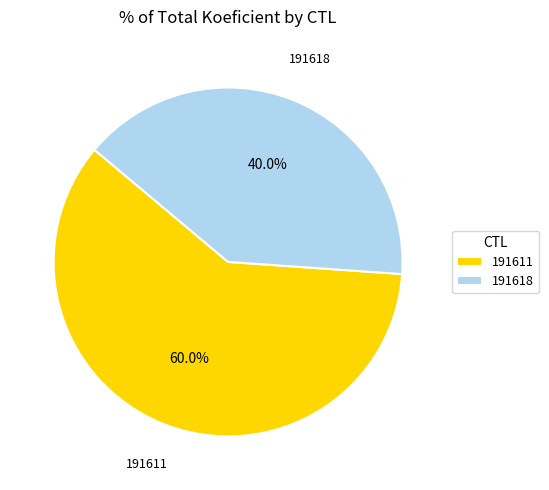

How many slices are in this pie chart?

2